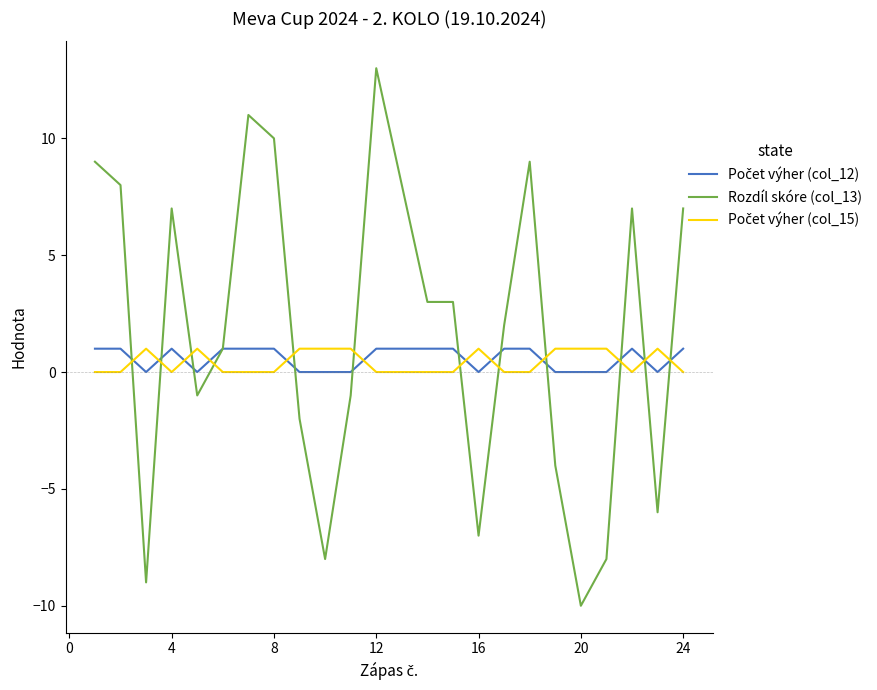

Which series has the largest total across all categories?

Rozdíl skóre (col_13)